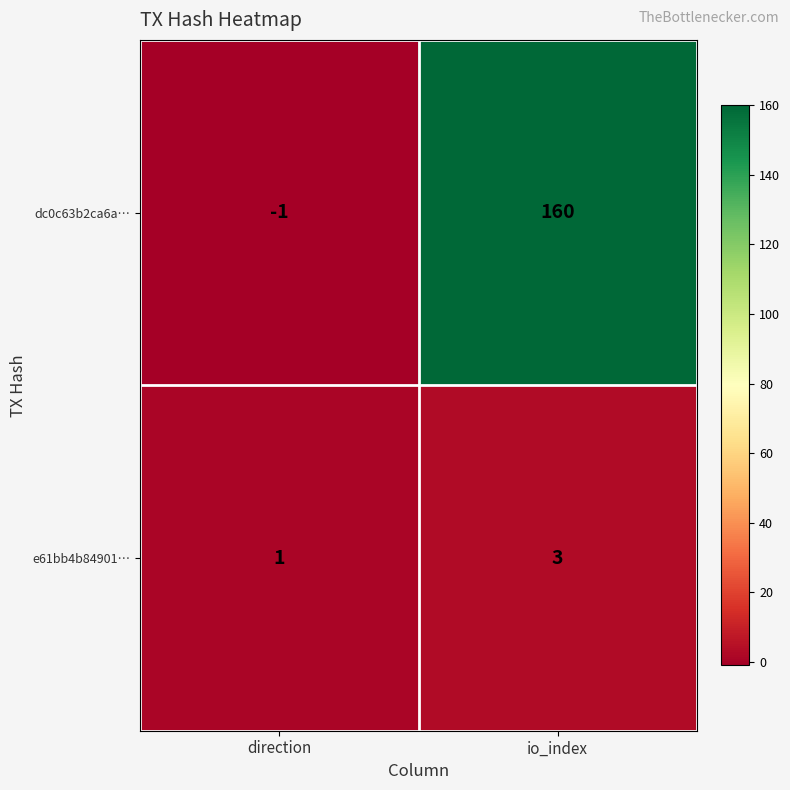

At which category does the chart reach its peak across all series?

io_index